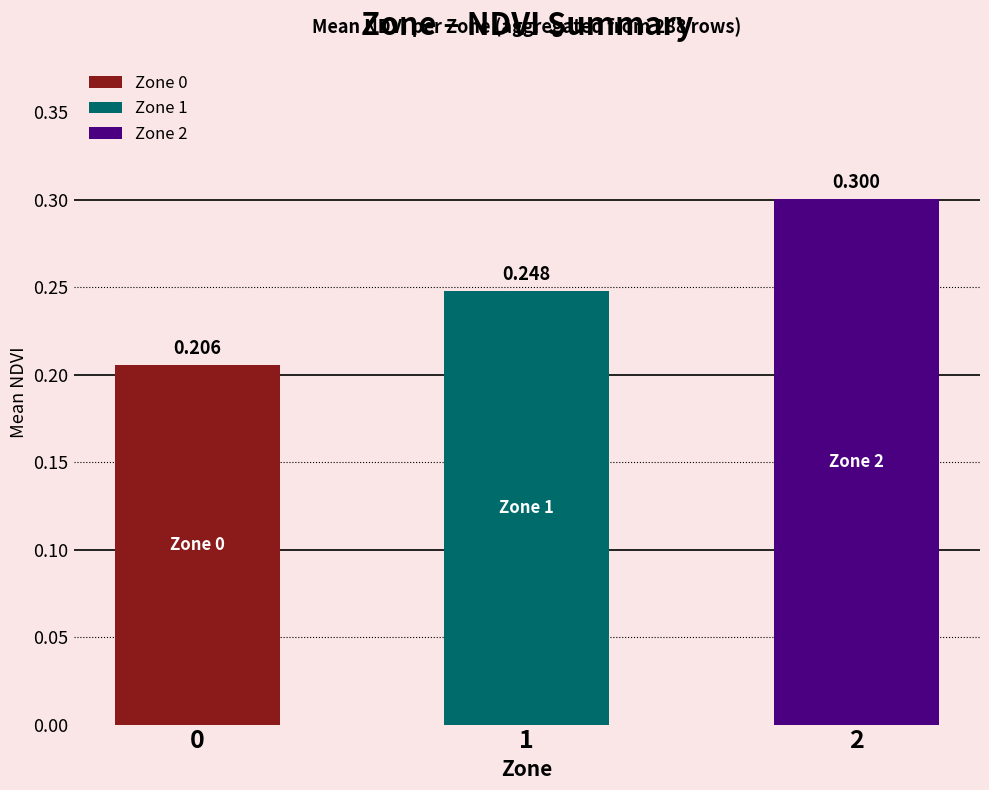

The value at 1 is 0.2. True or false?

True